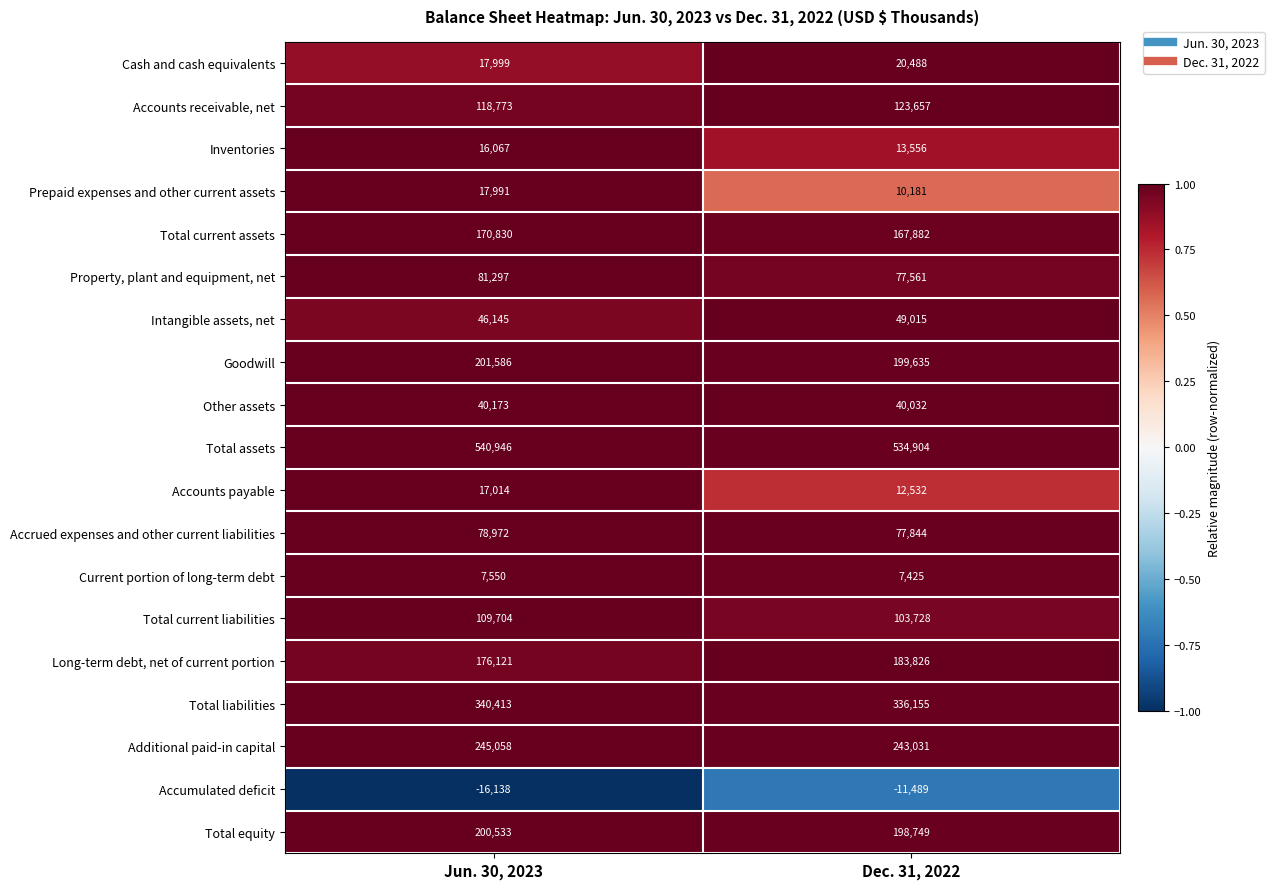

What is the approximate value of Total liabilities at Jun. 30, 2023, to the nearest 50?

340400